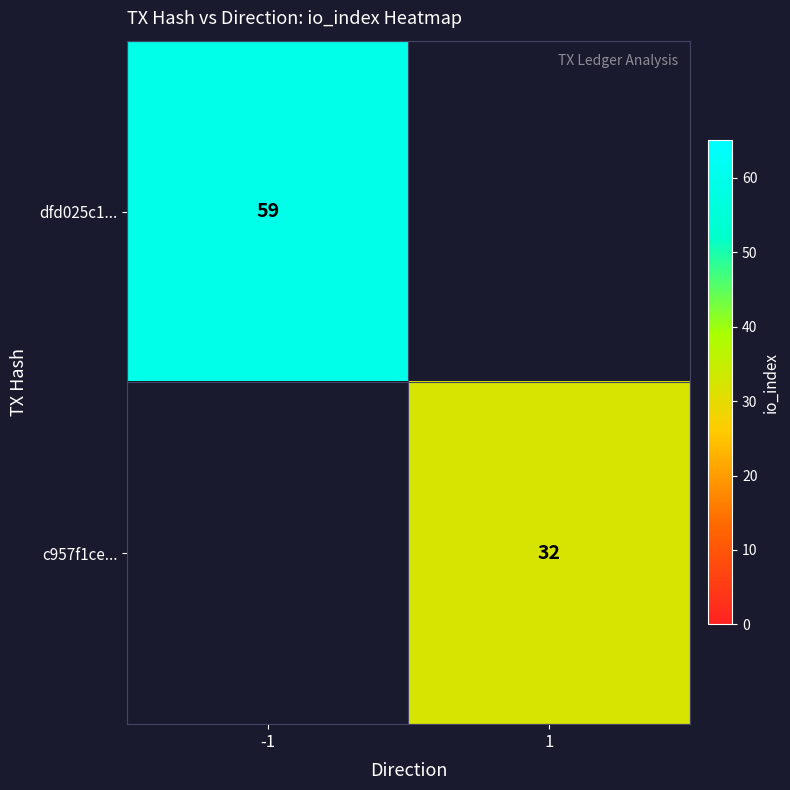

Is the value of c957f1ce... at 1 greater than the value of dfd025c1... at -1?

No